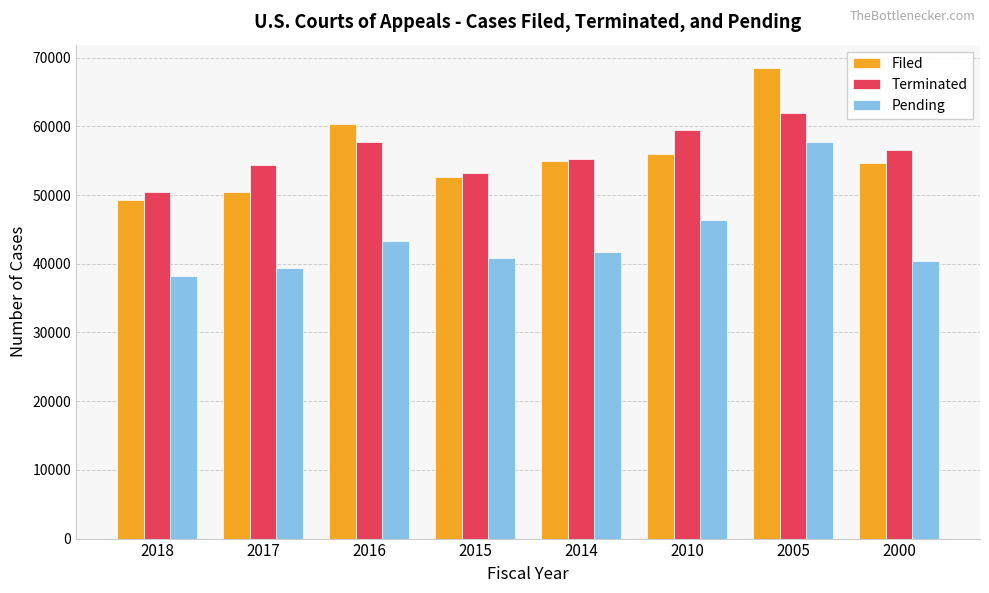

At which category is the sum across all series the highest?

2005